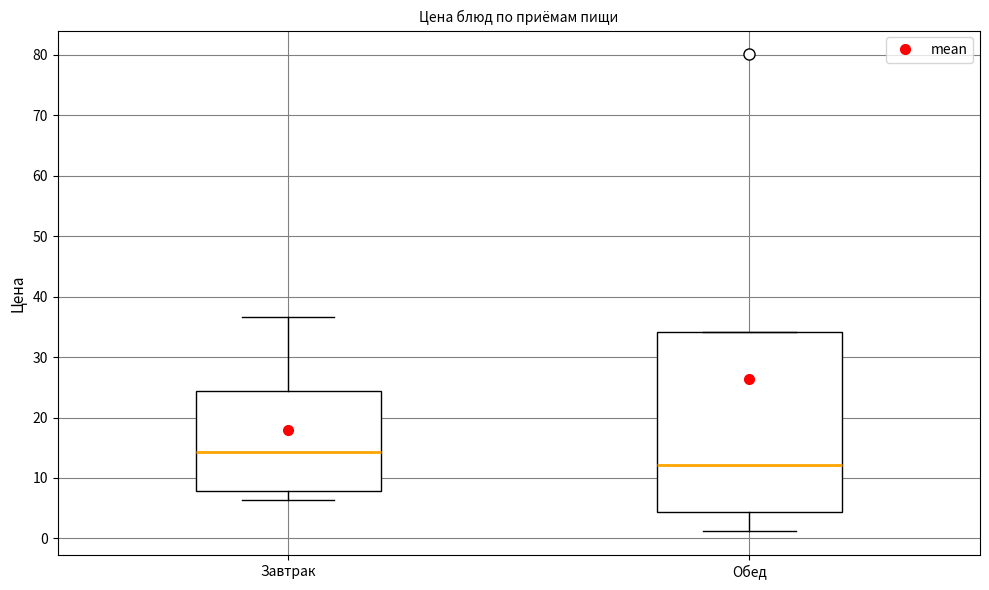

Where does the median line of the box for Обед sit on the y-axis? The values are not printed on the chart, so give them approximately, as read against the axis.

12